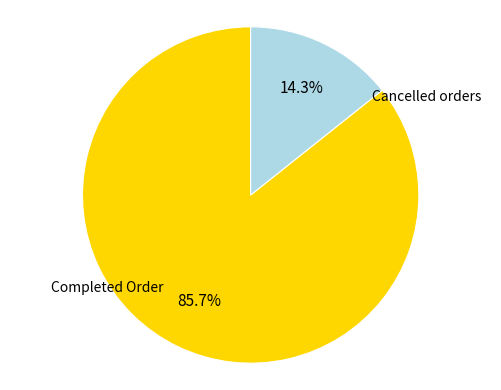

What is the ratio of the value at Completed Order to the value at Cancelled orders?

6.0